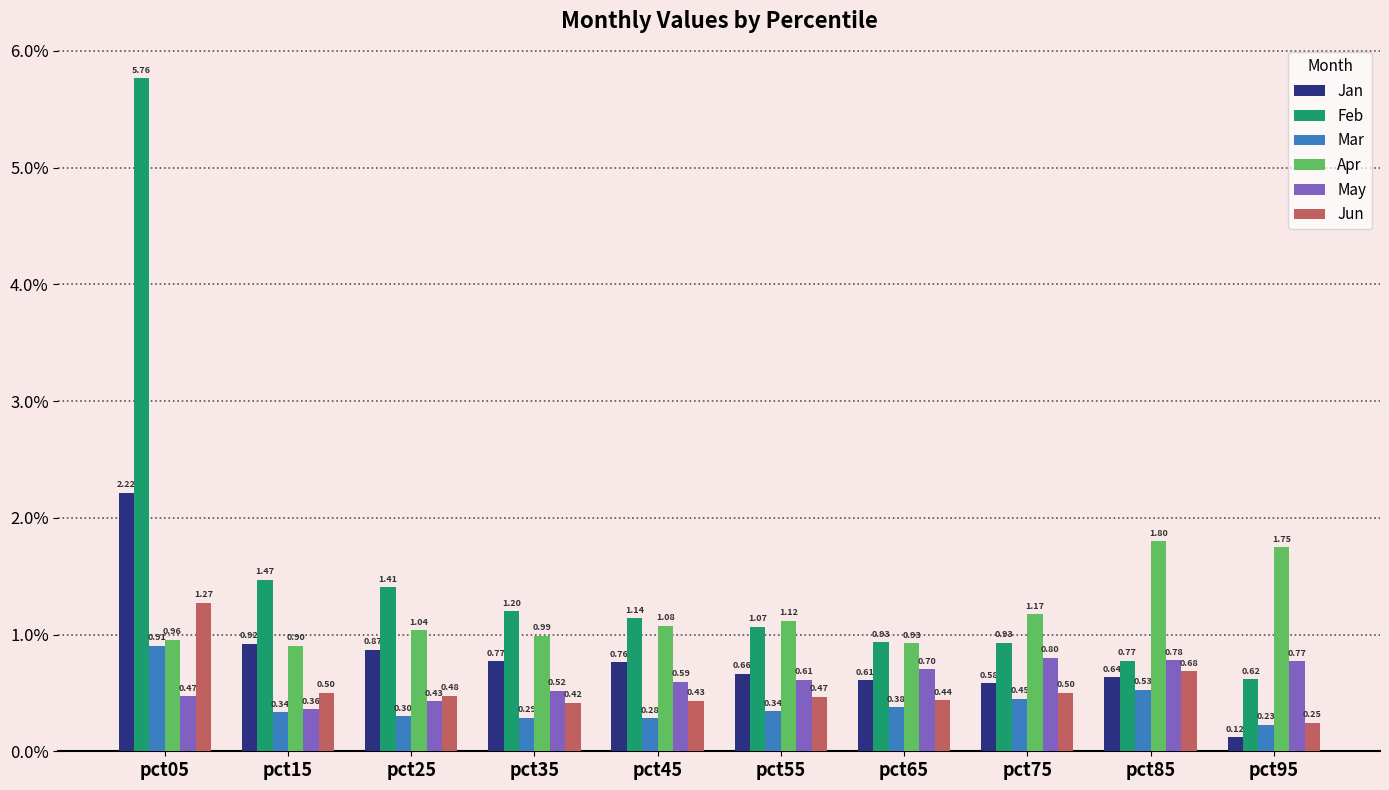

Between pct65 and pct75, which series saw the biggest shift?

Apr